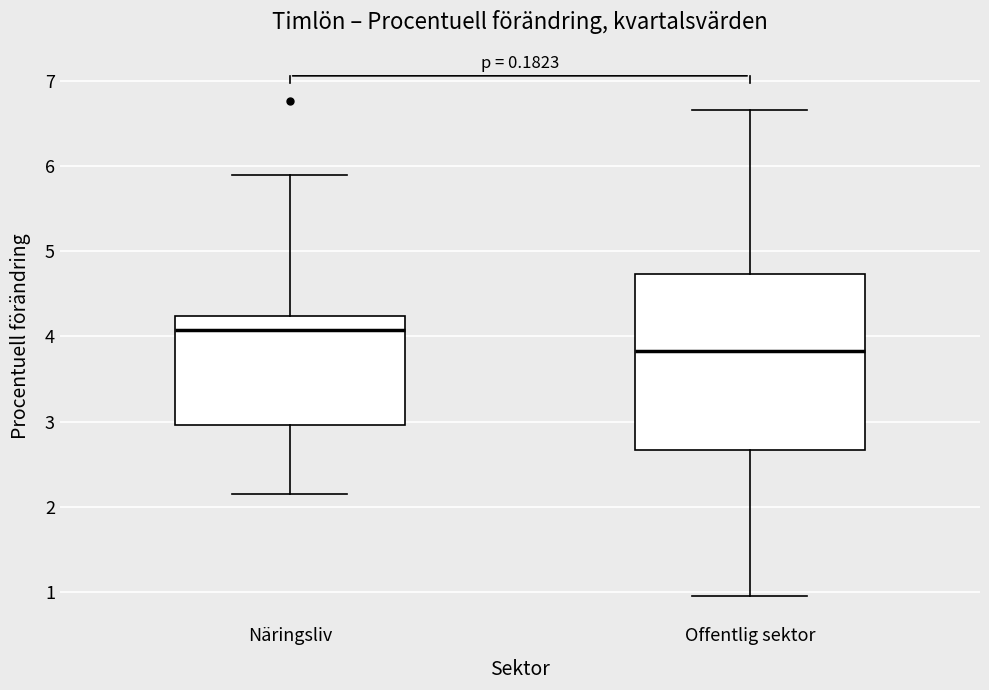

Reading left to right, transcribe this box plot: for each box, give where its median line is, the range the box spans, and where its two whiskers end, as read against the y-axis. The values are not printed on the chart, so give them approximately, as read against the axis.

Näringsliv: median 4.1, box 3.0 to 4.2, whiskers 2.2 to 5.9
Offentlig sektor: median 3.8, box 2.7 to 4.7, whiskers 1.0 to 6.7